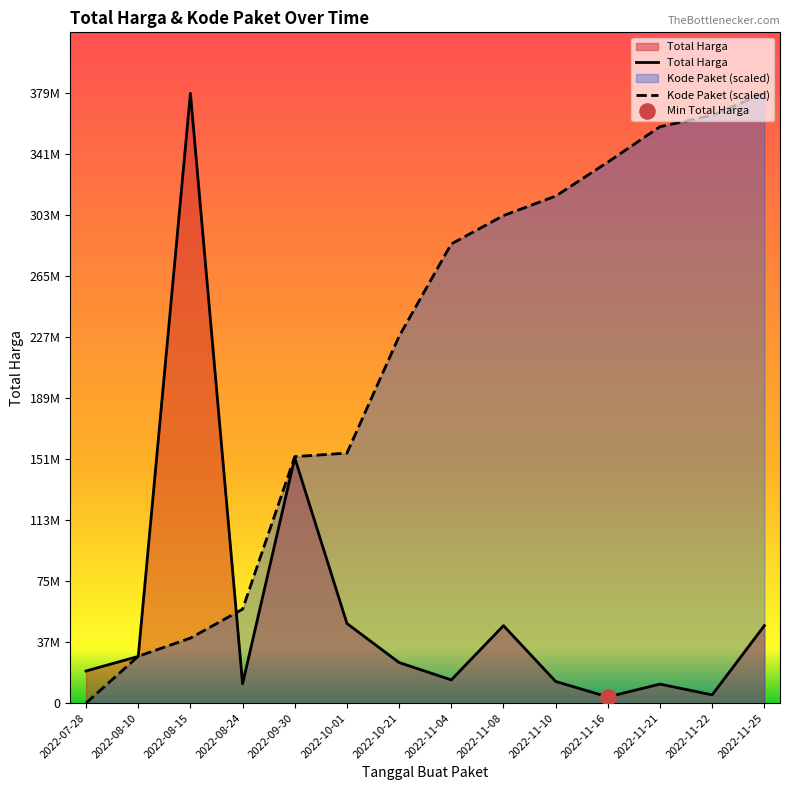

At which category is the sum across all series the highest?

2022-11-25